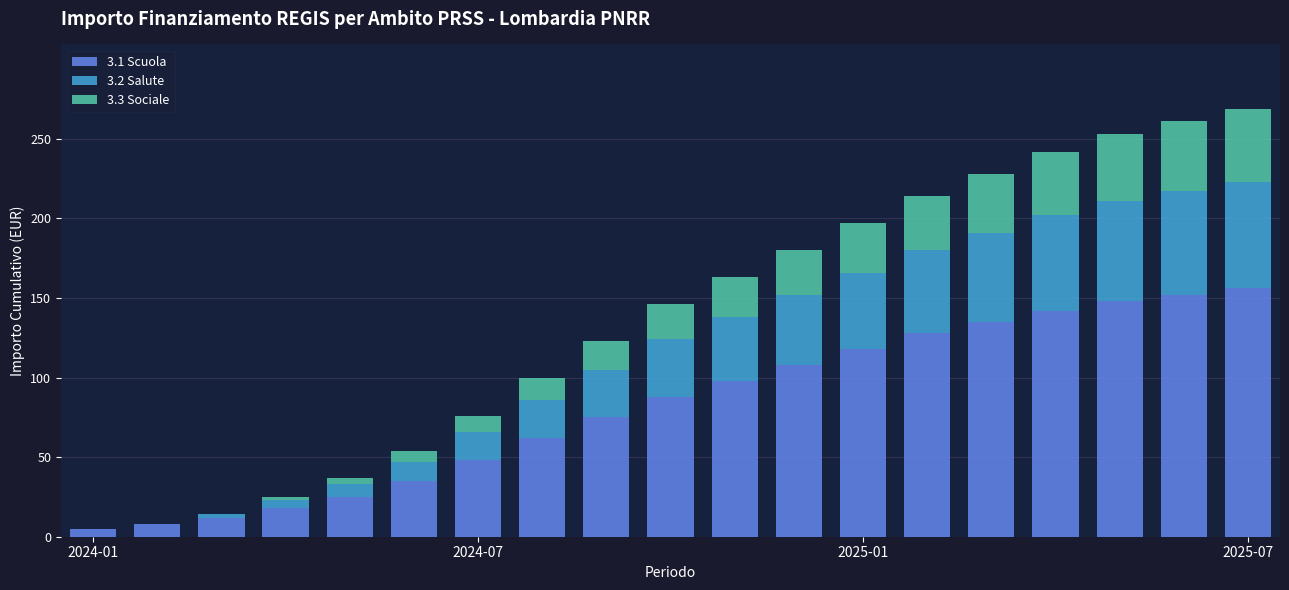

What is the sum of all 3.3 Sociale values?

404